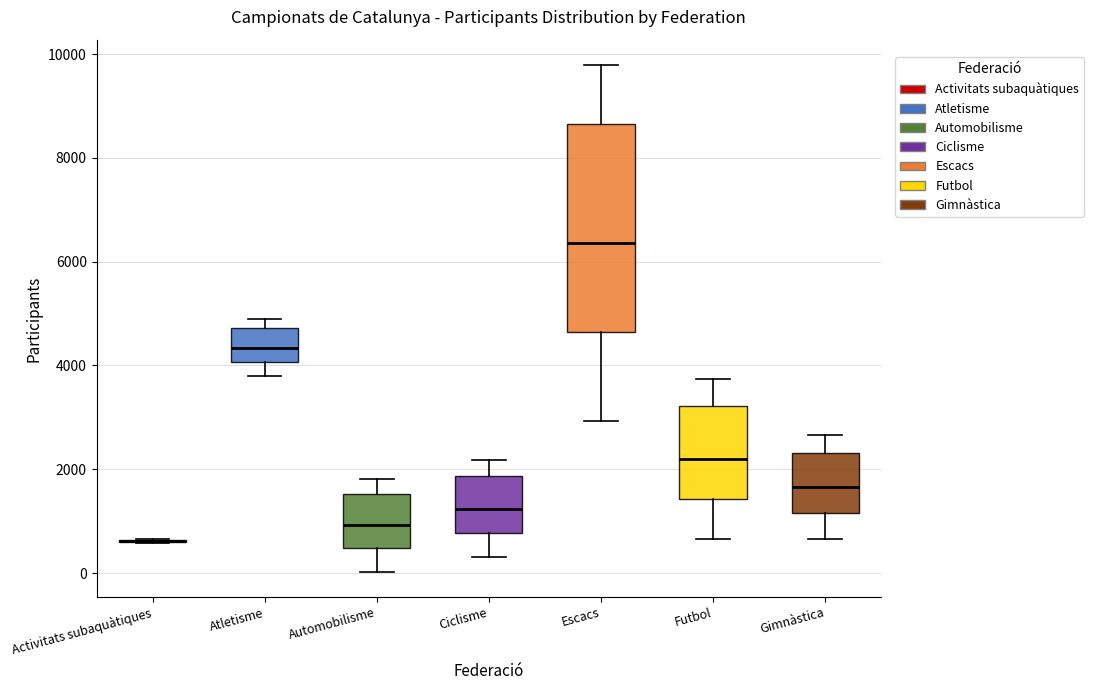

Reading left to right, read every box against the y-axis: the position of its median line, the range the box covers, and the ends of its whiskers. The values are not printed on the chart, so give them approximately, as read against the axis.

Activitats subaquàtiques: box collapsed to a line at 600, whiskers 600 to 600
Atletisme: median 4400, box 4000 to 4800, whiskers 3800 to 4800 (just above the box's upper edge)
Automobilisme: median 1000, box 400 to 1600, whiskers 0 to 1800
Ciclisme: median 1200, box 800 to 1800, whiskers 400 to 2200
Escacs: median 6400, box 4600 to 8600, whiskers 3000 to 9800
Futbol: median 2200, box 1400 to 3200, whiskers 600 to 3800
Gimnàstica: median 1600, box 1200 to 2400, whiskers 600 to 2600